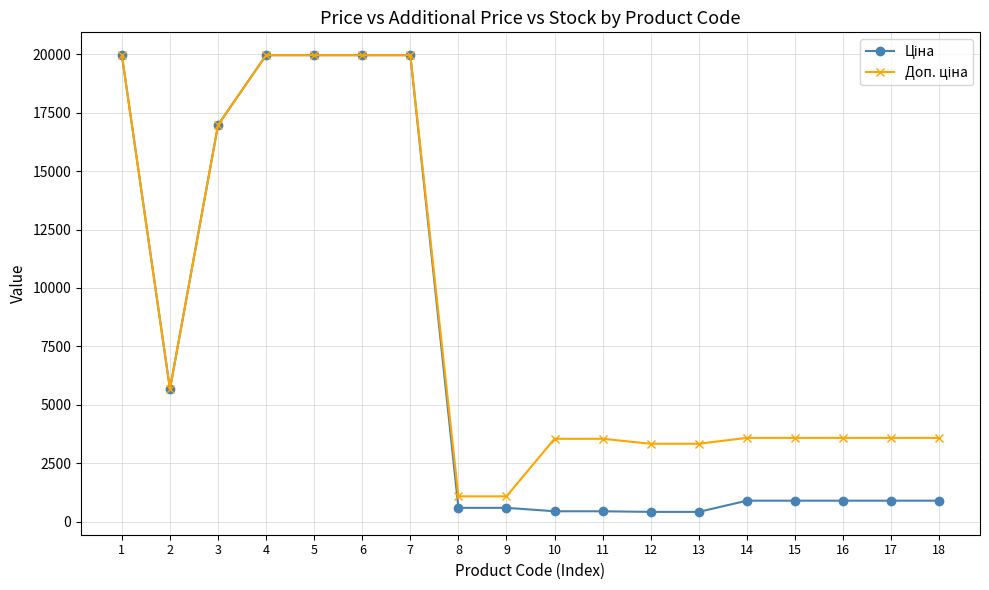

What is the maximum value shown in the chart?

19964.2